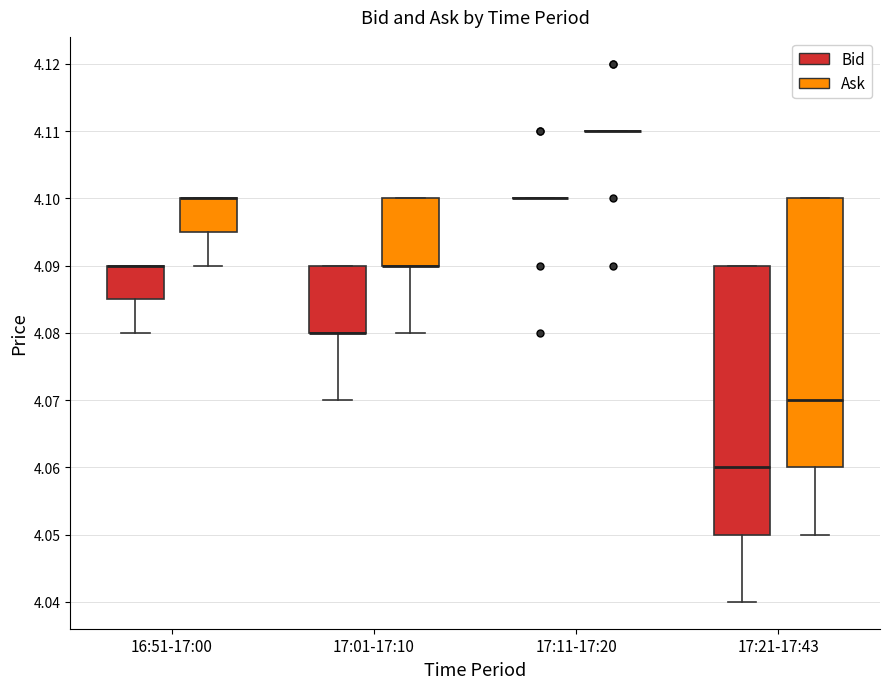

Reading left to right, transcribe this box plot: for each box, give where its median line is, the range the box spans, and where its two whiskers end, as read against the y-axis. The values are not printed on the chart, so give them approximately, as read against the axis.

16:51-17:00 (Bid): median 4.090 (drawn on the box's upper edge), box 4.085 to 4.090, whiskers 4.080 to 4.090
16:51-17:00 (Ask): median 4.100 (drawn on the box's upper edge), box 4.095 to 4.100, whiskers 4.090 to 4.100
17:01-17:10 (Bid): median 4.080 (drawn on the box's lower edge), box 4.080 to 4.090, whiskers 4.070 to 4.090
17:01-17:10 (Ask): median 4.090 (drawn on the box's lower edge), box 4.090 to 4.100, whiskers 4.080 to 4.100
17:11-17:20 (Bid): box collapsed to a line at 4.100, whiskers 4.100 to 4.100
17:11-17:20 (Ask): box collapsed to a line at 4.110, whiskers 4.110 to 4.110
17:21-17:43 (Bid): median 4.060, box 4.050 to 4.090, whiskers 4.040 to 4.090
17:21-17:43 (Ask): median 4.070, box 4.060 to 4.100, whiskers 4.050 to 4.100